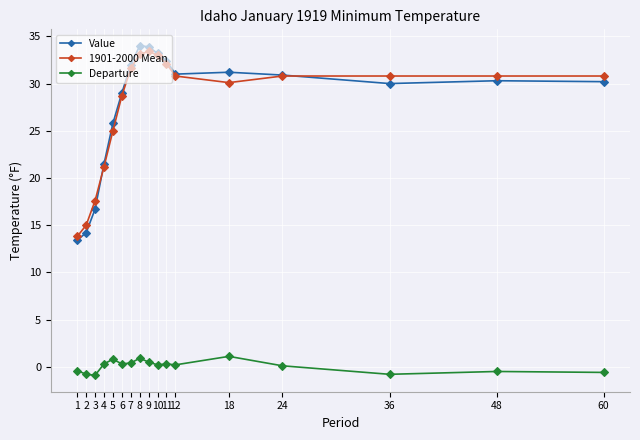

Is the value of Departure at 3 greater than the value of Value at 5?

No